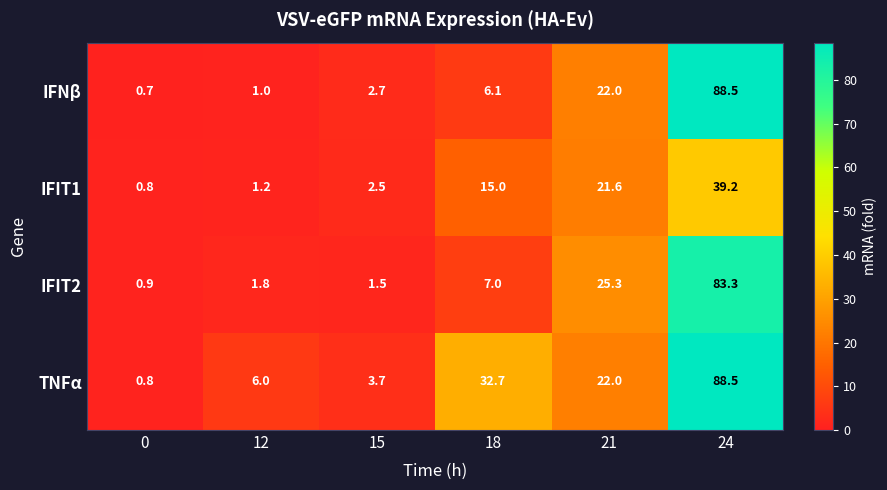

Reading right to left, extract all data points from this chart.

IFNβ: 88.5	22.0	6.1	2.7	1.0	0.7
IFIT1: 39.2	21.6	15.0	2.5	1.2	0.8
IFIT2: 83.3	25.3	7.0	1.5	1.8	0.9
TNFα: 88.5	22.0	32.7	3.7	6.0	0.8